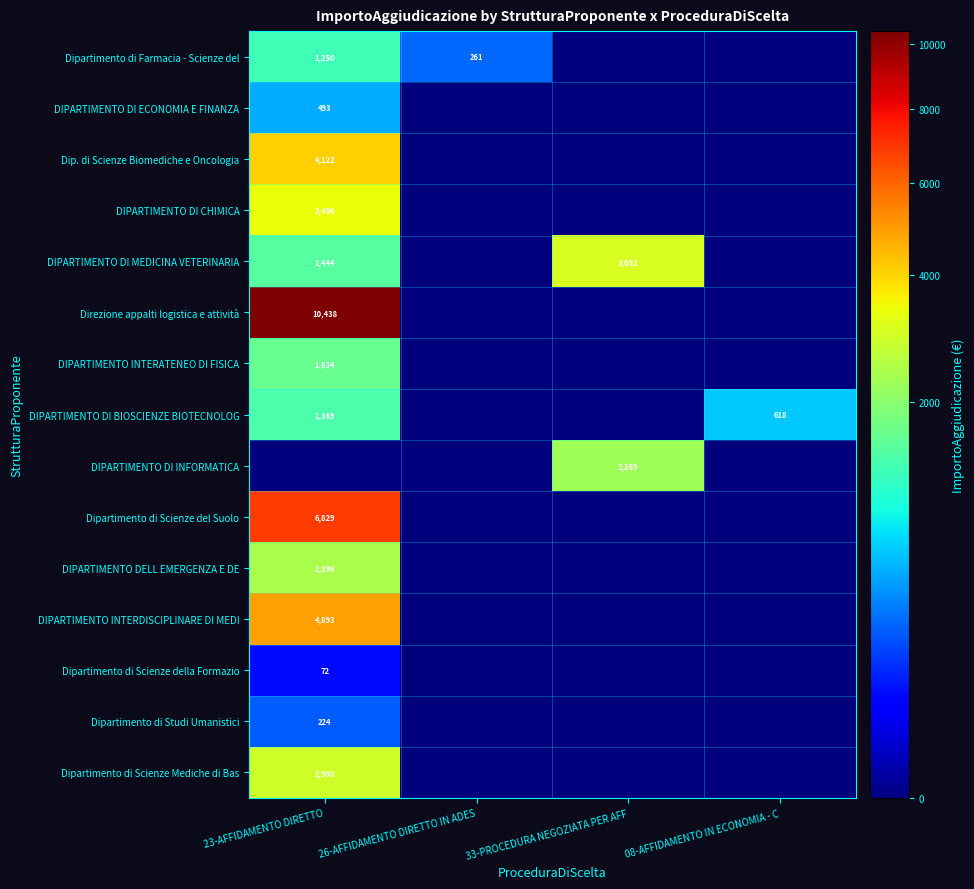

Which series has the largest total across all categories?

Direzione appalti logistica e attività